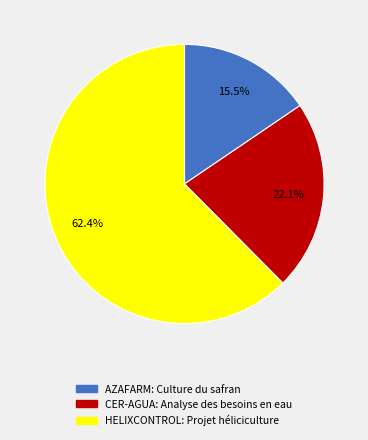

To the nearest percent, what is the average slice percentage?

33%